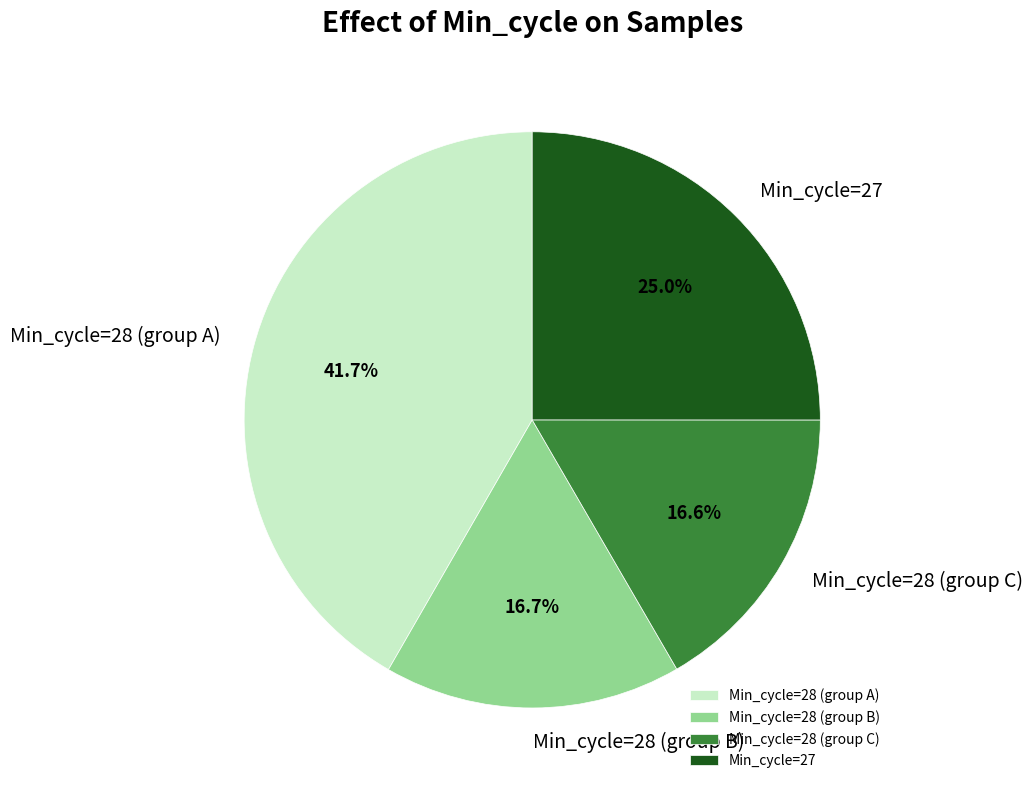

What percentage is NOT represented by Min_cycle=28 (group C)?

83.4%